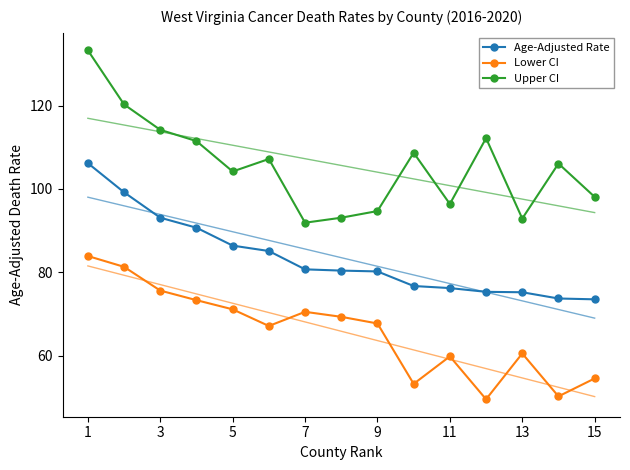

How many values in the Age-Adjusted Rate series are below 80?

6